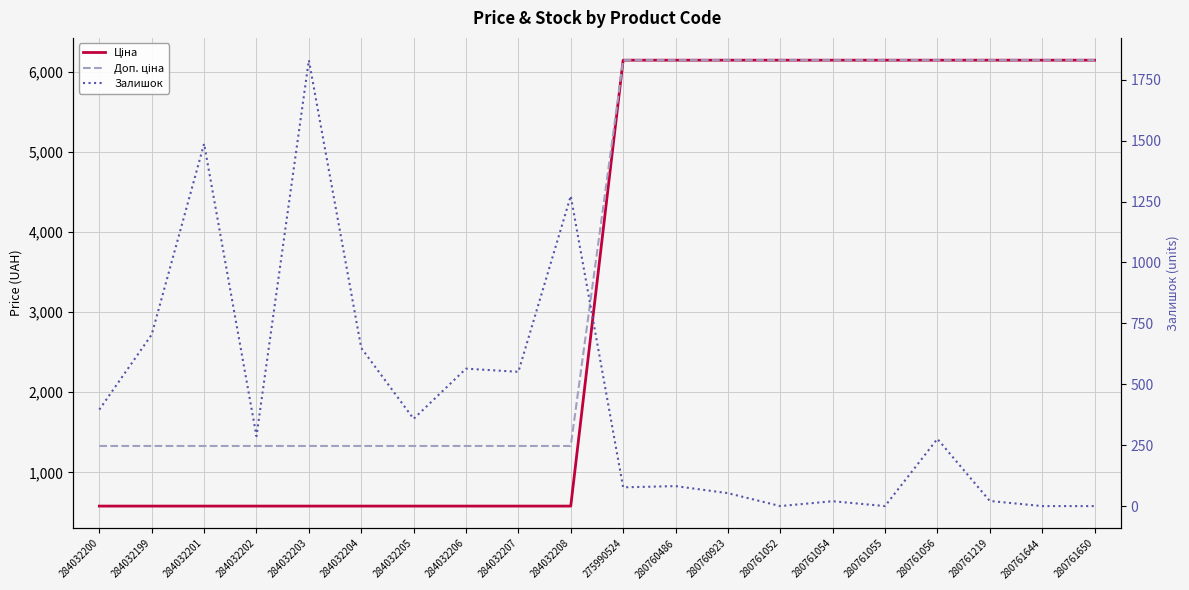

Reading left to right, transcribe all the data shown in this chart.

Ціна: 580.4	580.4	580.4	580.4	580.4	580.4	580.4	580.4	580.4	580.4	6143.2	6143.2	6143.2	6143.2	6143.2	6143.2	6143.2	6143.2	6143.2	6143.2
Доп. ціна: 1330.3	1330.3	1330.3	1330.3	1330.3	1330.3	1330.3	1330.3	1330.3	1330.3	6143.2	6143.2	6143.2	6143.2	6143.2	6143.2	6143.2	6143.2	6143.2	6143.2
Залишок: 396.0	704.0	1487.0	287.0	1830.0	649.0	358.0	564.0	551.0	1273.0	77.0	82.0	53.0	0.0	20.0	0.0	276.0	21.0	0.0	0.0